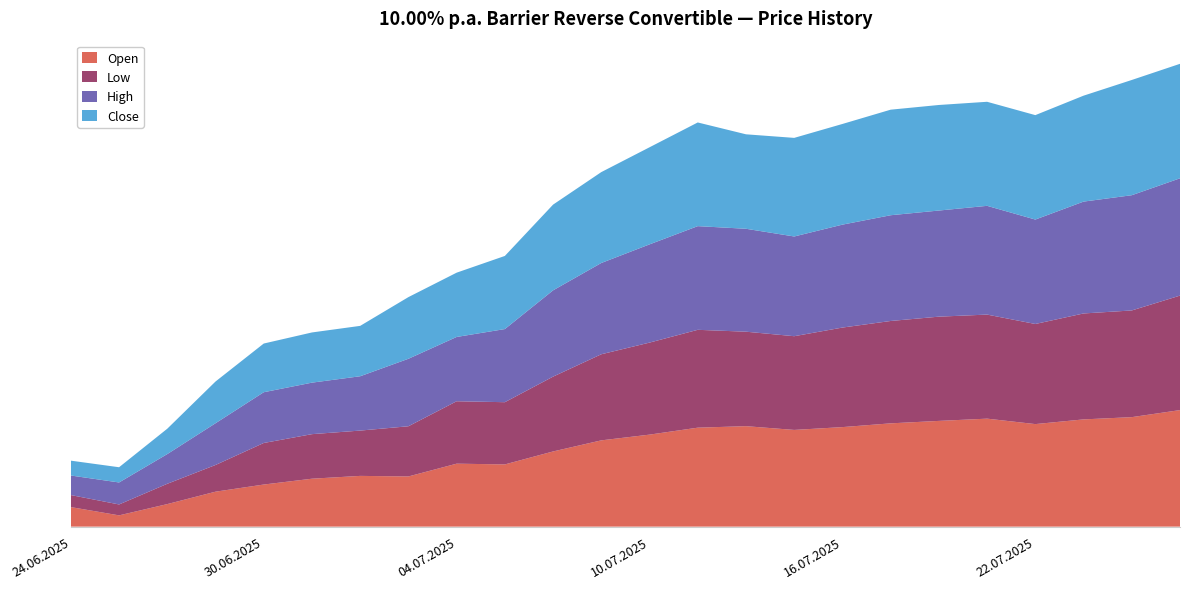

Reading right to left, extract all data points from this chart.

Open: 25.07.2025=102200	24.07.2025=101825	23.07.2025=101705	22.07.2025=101455	21.07.2025=101745	18.07.2025=101625	17.07.2025=101495	16.07.2025=101295	15.07.2025=101145	14.07.2025=101345	11.07.2025=101265	10.07.2025=100895	09.07.2025=100590	08.07.2025=100000	07.07.2025=99310	04.07.2025=99350	03.07.2025=98670	02.07.2025=98700	01.07.2025=98550	30.06.2025=98240	27.06.2025=97860	26.06.2025=97200	25.06.2025=96600	24.06.2025=97040
Low: 25.07.2025=102090	24.07.2025=101675	23.07.2025=101635	22.07.2025=101325	21.07.2025=101535	18.07.2025=101545	17.07.2025=101445	16.07.2025=101295	15.07.2025=100985	14.07.2025=101025	11.07.2025=101205	10.07.2025=100895	09.07.2025=100580	08.07.2025=99980	07.07.2025=99310	04.07.2025=99320	03.07.2025=98670	02.07.2025=98410	01.07.2025=98370	30.06.2025=98210	27.06.2025=97420	26.06.2025=97080	25.06.2025=96580	24.06.2025=96640
High: 25.07.2025=102240	24.07.2025=102130	23.07.2025=101950	22.07.2025=101555	21.07.2025=101785	18.07.2025=101645	17.07.2025=101625	16.07.2025=101475	15.07.2025=101305	14.07.2025=101475	11.07.2025=101515	10.07.2025=101225	09.07.2025=100855	08.07.2025=100590	07.07.2025=99890	04.07.2025=99420	03.07.2025=99590	02.07.2025=98890	01.07.2025=98740	30.06.2025=98700	27.06.2025=98220	26.06.2025=97580	25.06.2025=97170	24.06.2025=97040
Close: 25.07.2025=102090	24.07.2025=102130	23.07.2025=101635	22.07.2025=101555	21.07.2025=101535	18.07.2025=101615	17.07.2025=101615	16.07.2025=101355	15.07.2025=101245	14.07.2025=101025	11.07.2025=101515	10.07.2025=101165	09.07.2025=100835	08.07.2025=100560	07.07.2025=99890	04.07.2025=99420	03.07.2025=99280	02.07.2025=98680	01.07.2025=98670	30.06.2025=98590	27.06.2025=98220	26.06.2025=97350	25.06.2025=96810	24.06.2025=96790